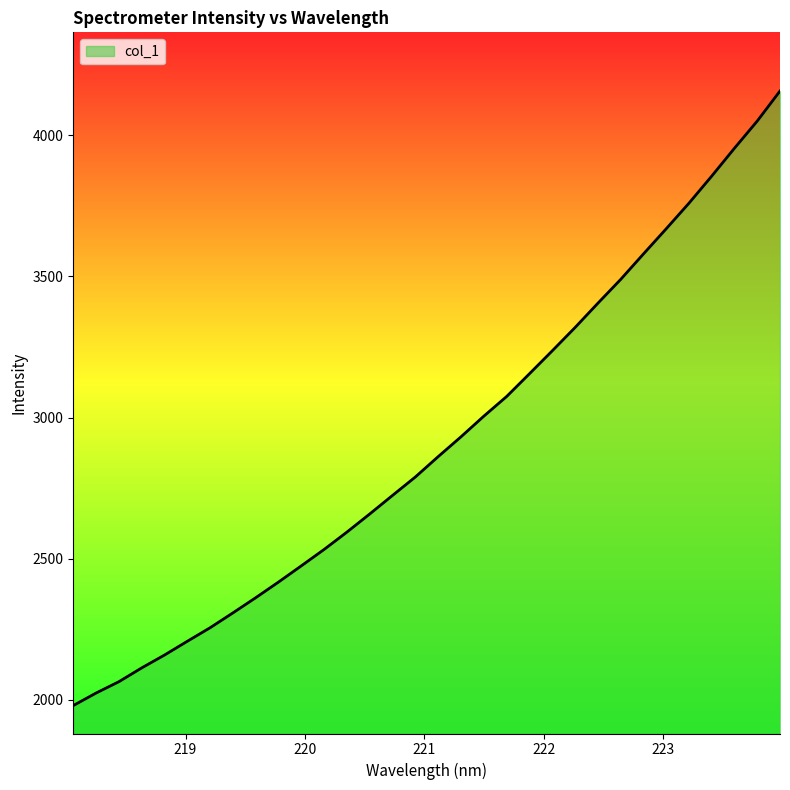

What is the difference between the maximum and minimum values?

2176.7